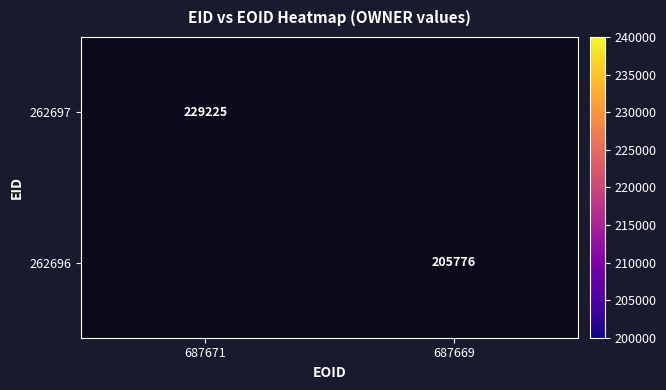

Is it true that 262696 equals 205776 at 687669?

True